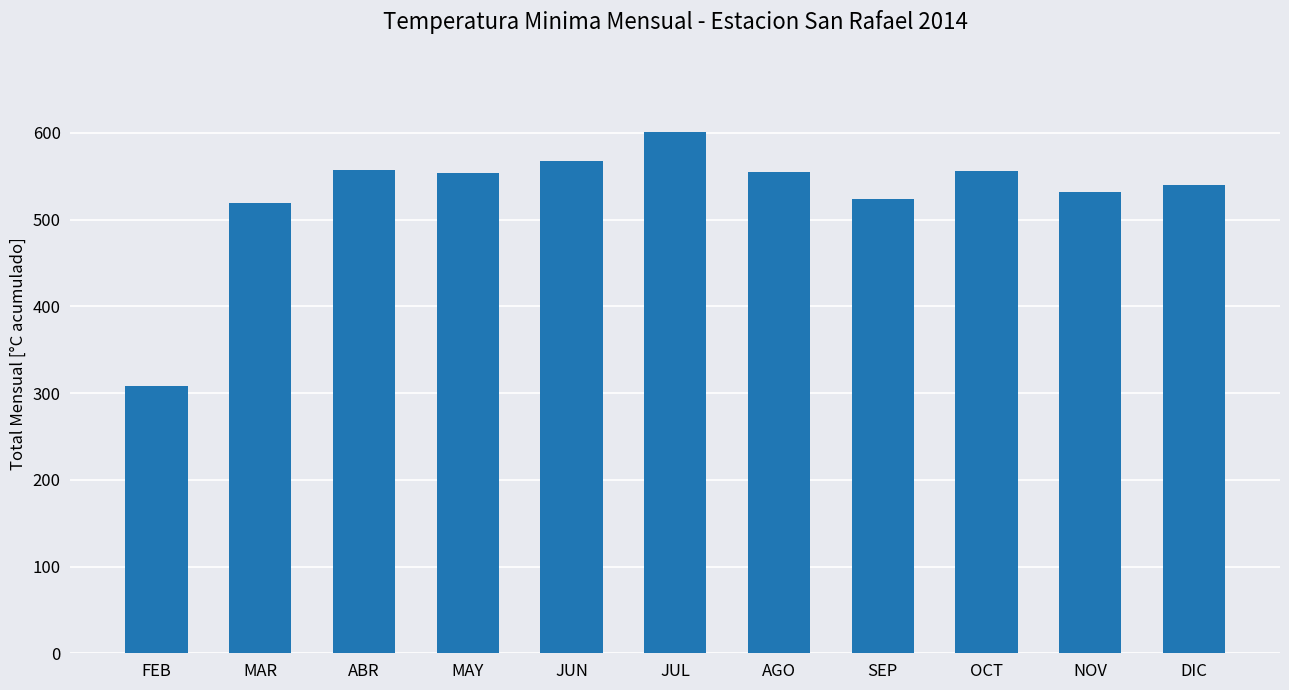

At which category does the chart reach its peak across all series?

JUL